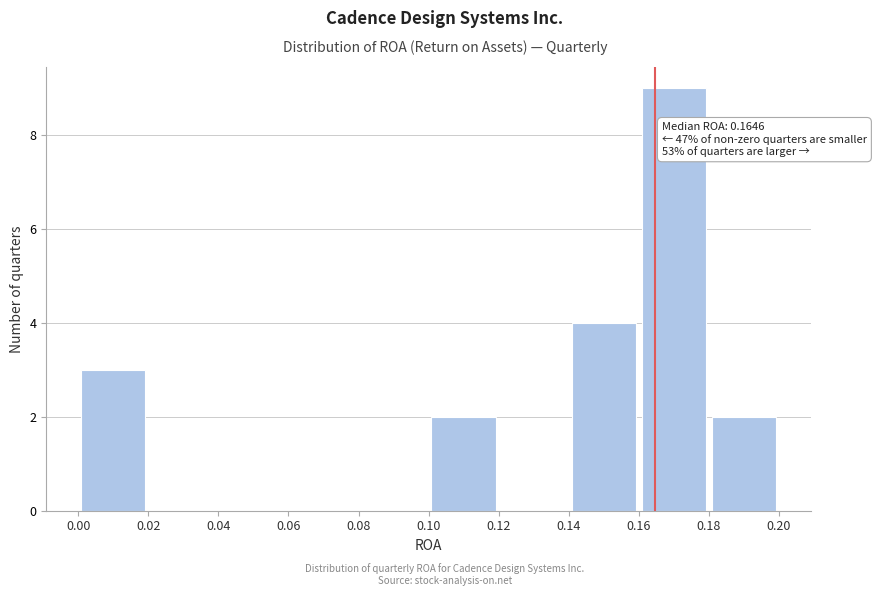

Which range on the x-axis has the tallest bar?

0.16 to 0.18